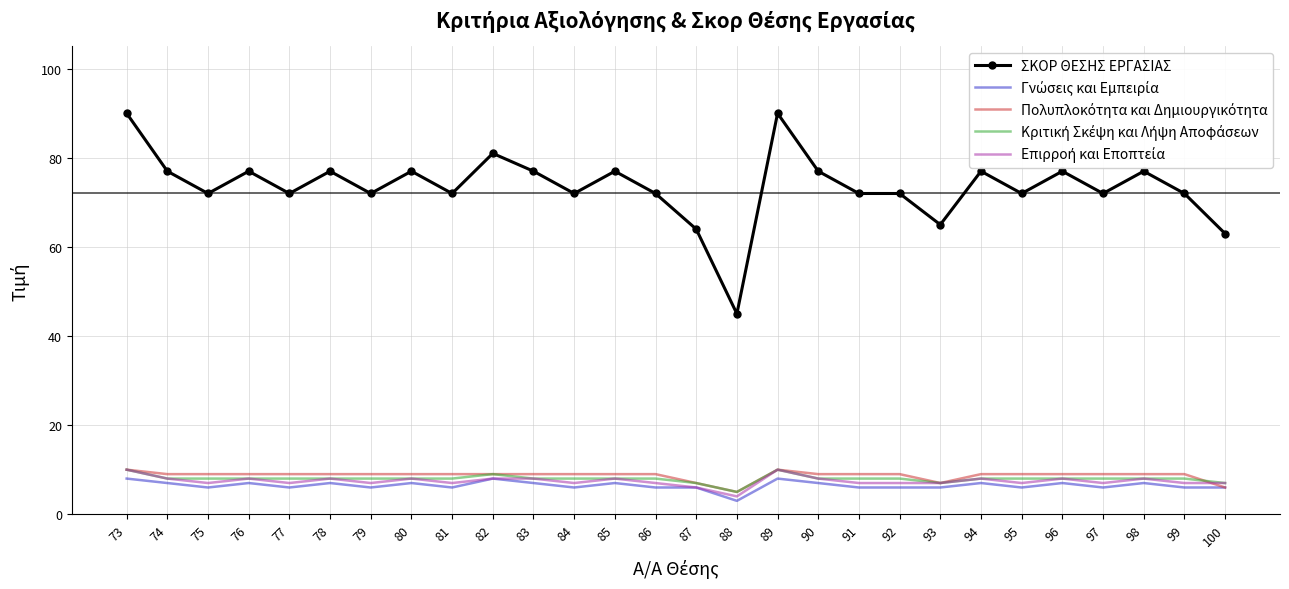

Which series has the largest total across all categories?

ΣΚΟΡ ΘΕΣΗΣ ΕΡΓΑΣΙΑΣ